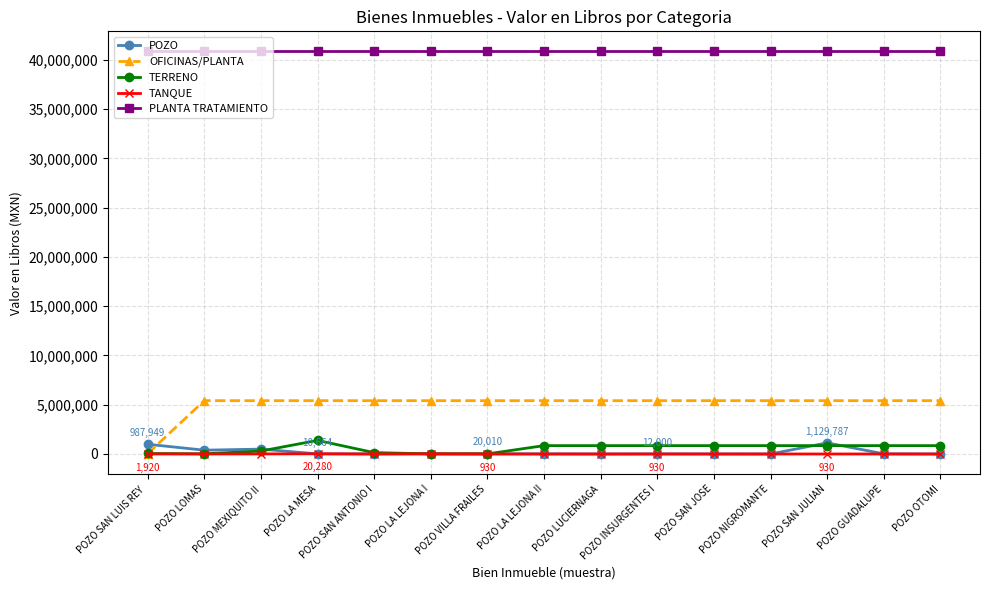

Is it true that TERRENO equals 18000.0 at POZO LOMAS?

True